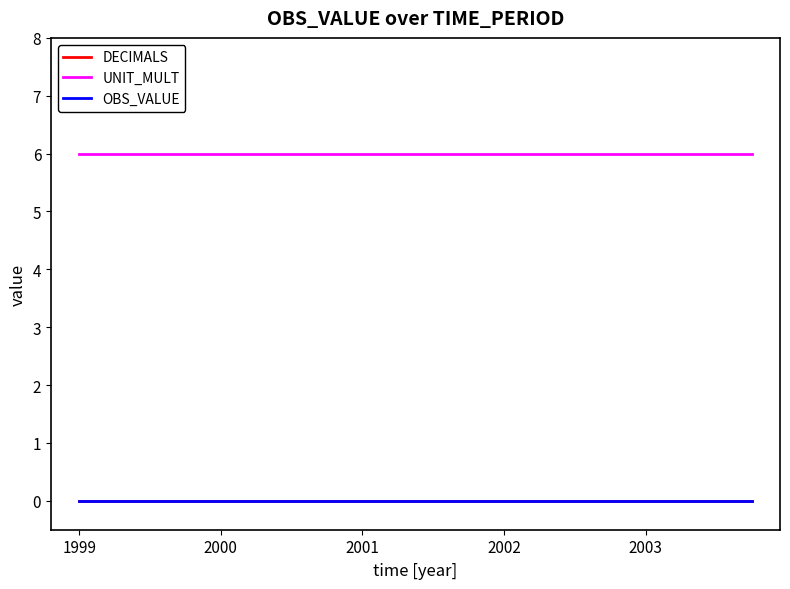

Does the chart have visible grid lines?

No